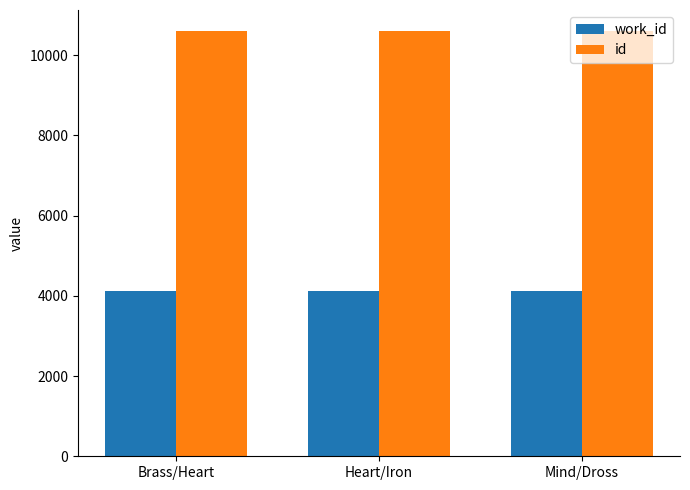

What are all the series names shown in the legend?

work_id, id